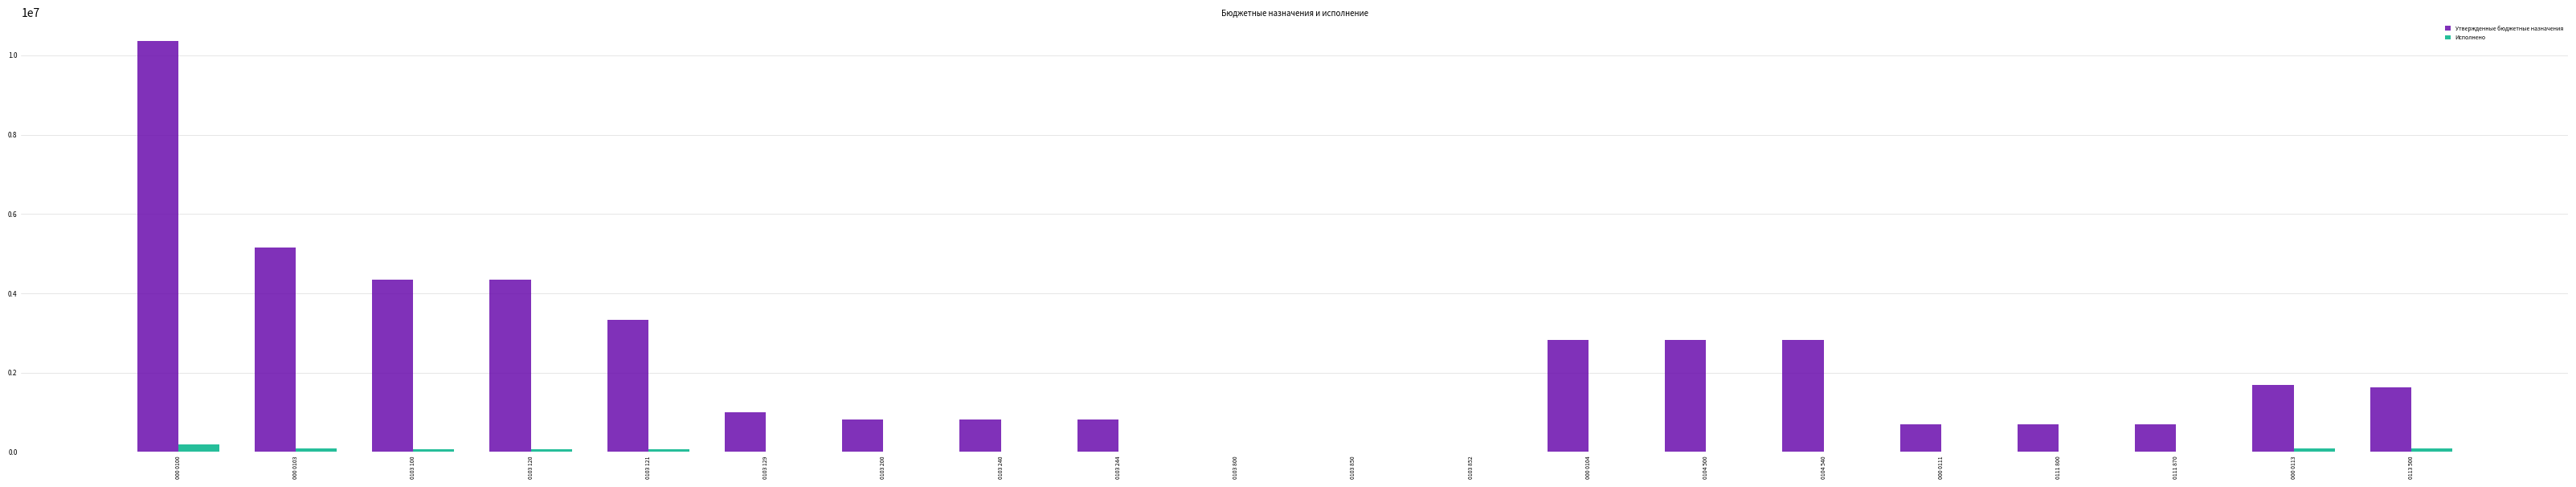

Between 000 0100 and 0103 200, which series saw the biggest shift?

Утвержденные бюджетные назначения